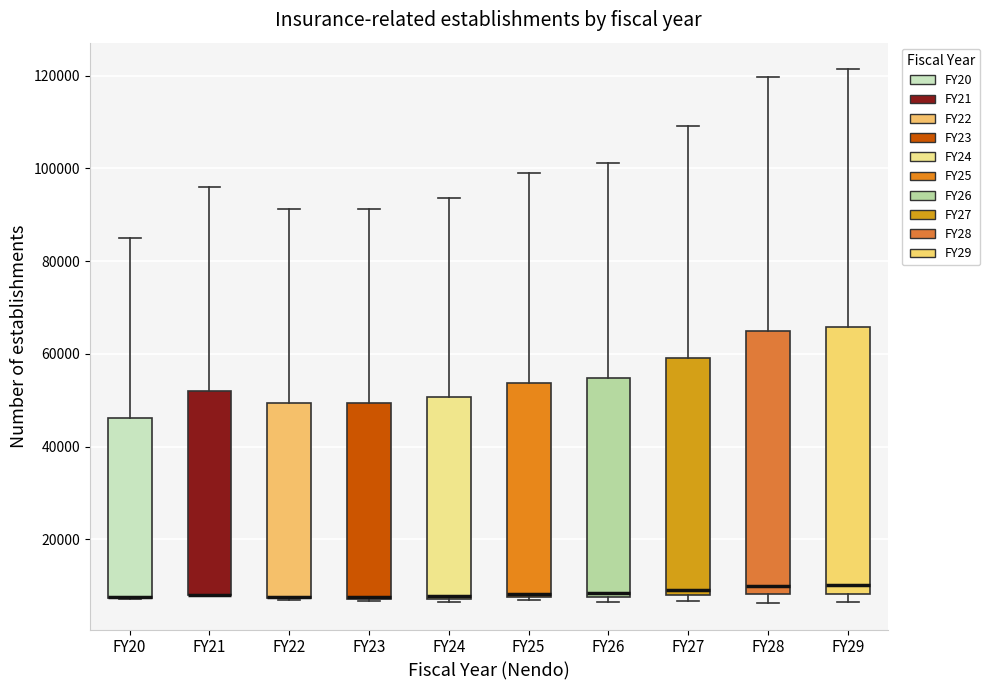

Reading left to right, transcribe this box plot: for each box, give where its median line is, the range the box spans, and where its two whiskers end, as read against the y-axis. The values are not printed on the chart, so give them approximately, as read against the axis.

FY20: median 8000 (drawn on the box's lower edge), box 8000 to 46000, whiskers 8000 to 84000
FY21: median 8000 (drawn on the box's lower edge), box 8000 to 52000, whiskers 8000 to 96000
FY22: median 8000 (drawn on the box's lower edge), box 8000 to 50000, whiskers 6000 to 92000
FY23: median 8000 (drawn on the box's lower edge), box 8000 to 50000, whiskers 6000 to 92000
FY24: median 8000 (just above the box's lower edge), box 8000 to 50000, whiskers 6000 to 94000
FY25: median 8000 (just above the box's lower edge), box 8000 to 54000, whiskers 6000 to 100000
FY26: median 8000 (just above the box's lower edge), box 8000 to 54000, whiskers 6000 to 102000
FY27: median 10000, box 8000 to 60000, whiskers 6000 to 110000
FY28: median 10000, box 8000 to 64000, whiskers 6000 to 120000
FY29: median 10000, box 8000 to 66000, whiskers 6000 to 122000